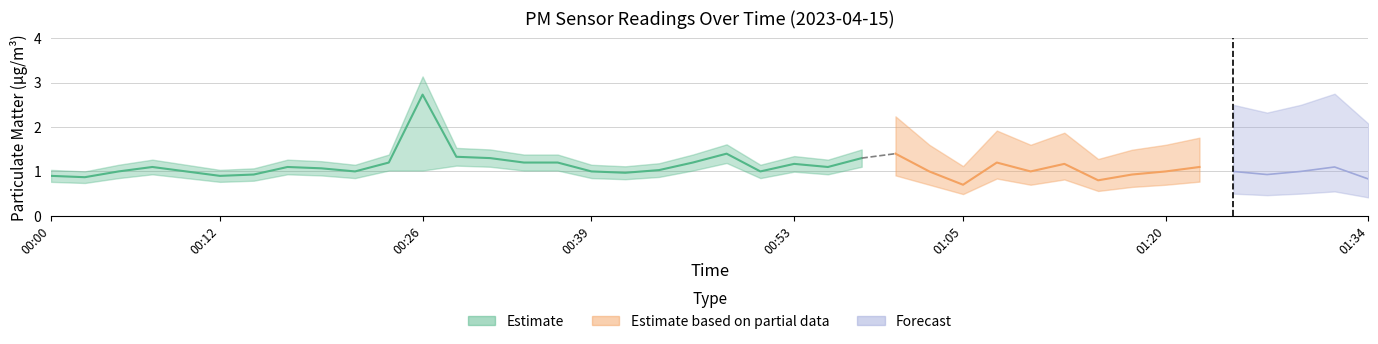

At which category is the sum across all series the highest?

00:26